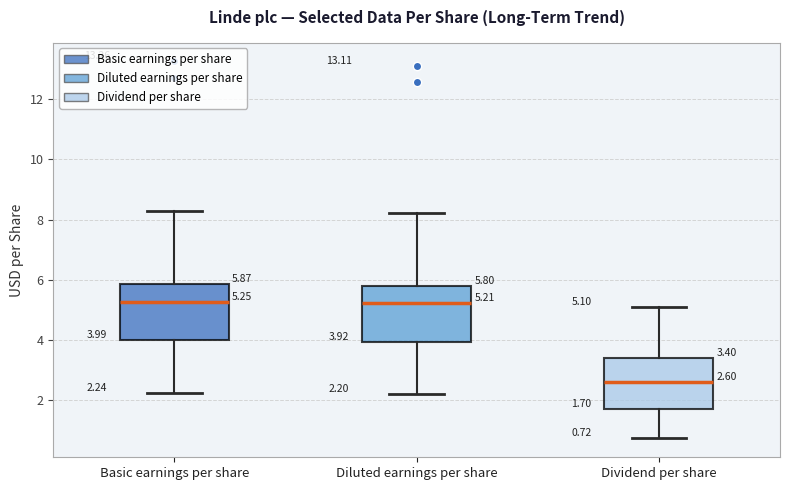

Which box has the lowest median line?

Dividend per share